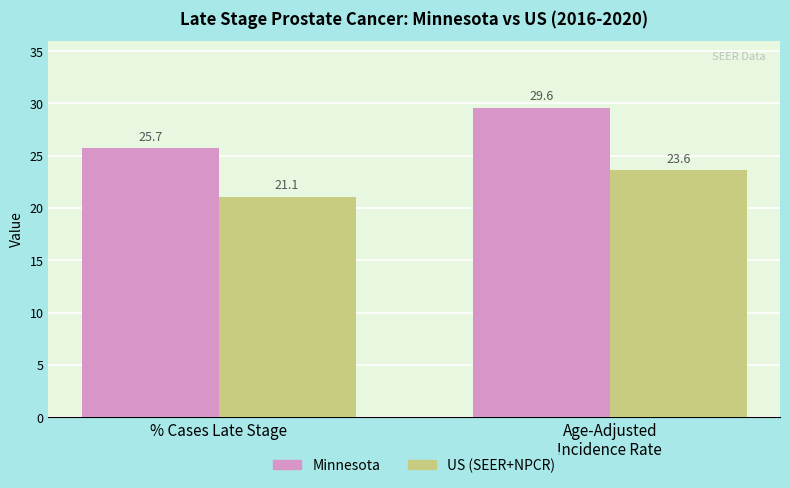

What position from the right is % Cases Late Stage?

2